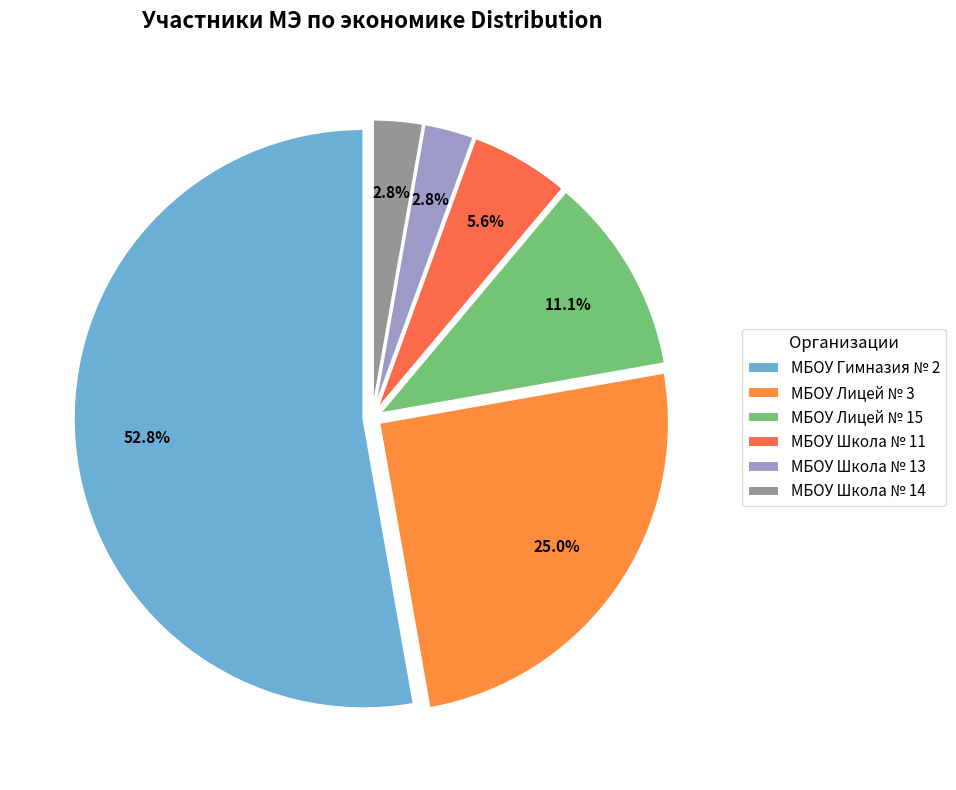

What portion of the pie excludes МБОУ Школа № 13?

97.2%